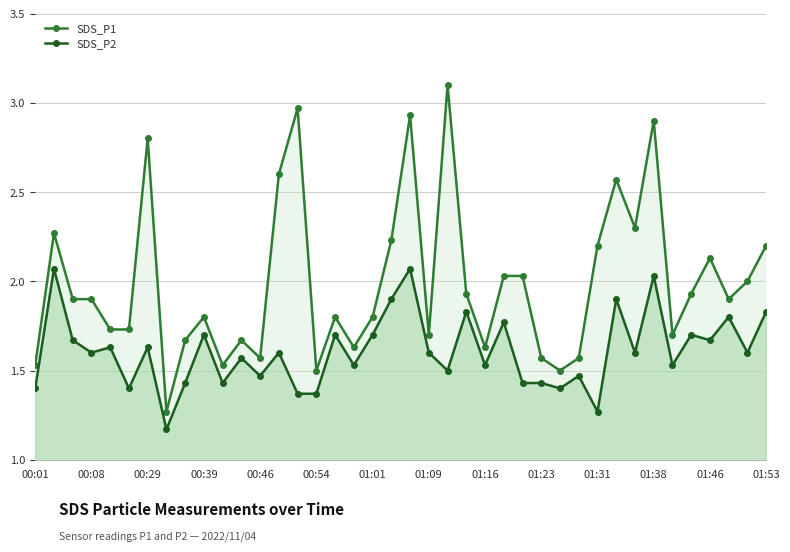

How many lines are shown in the chart?

2